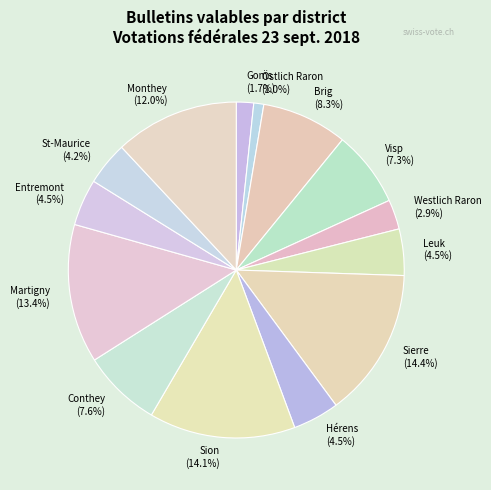

What is the ratio of the value at Martigny to the value at Hérens?

3.0